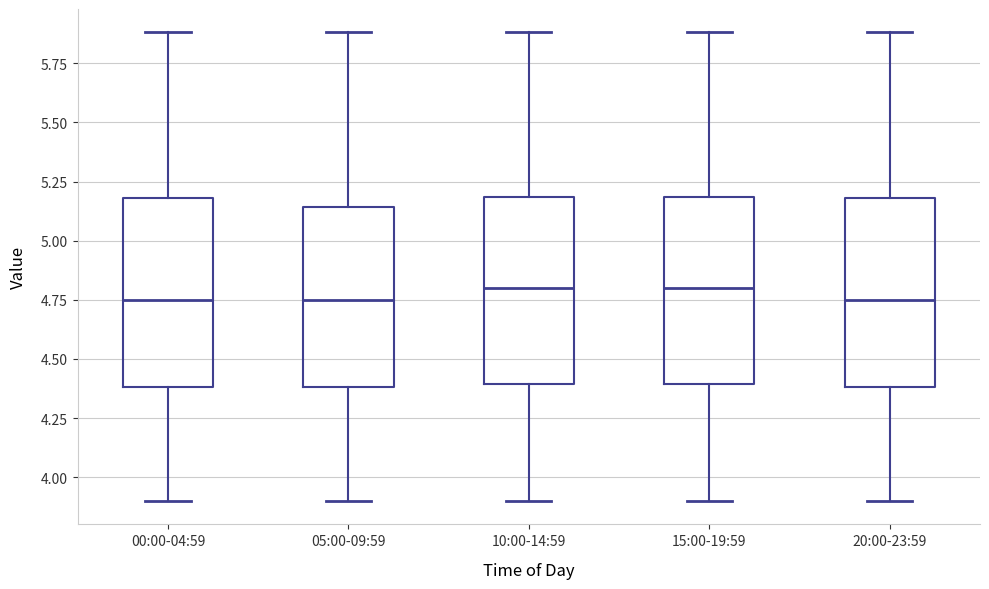

Where does the median line of the box for 00:00-04:59 sit on the y-axis? The values are not printed on the chart, so give them approximately, as read against the axis.

4.75